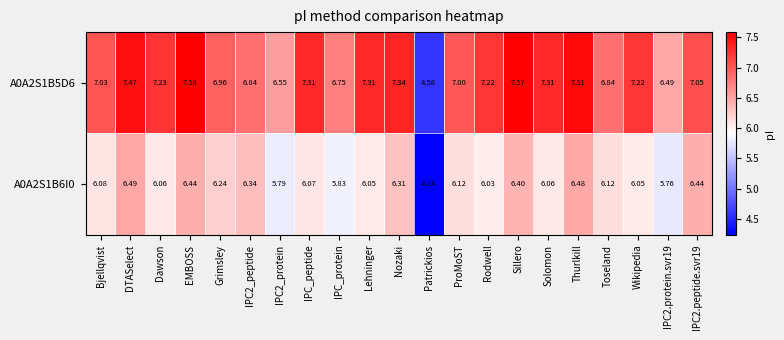

Is the value of A0A2S1B5D6 at Toseland greater than the value of A0A2S1B6I0 at EMBOSS?

Yes